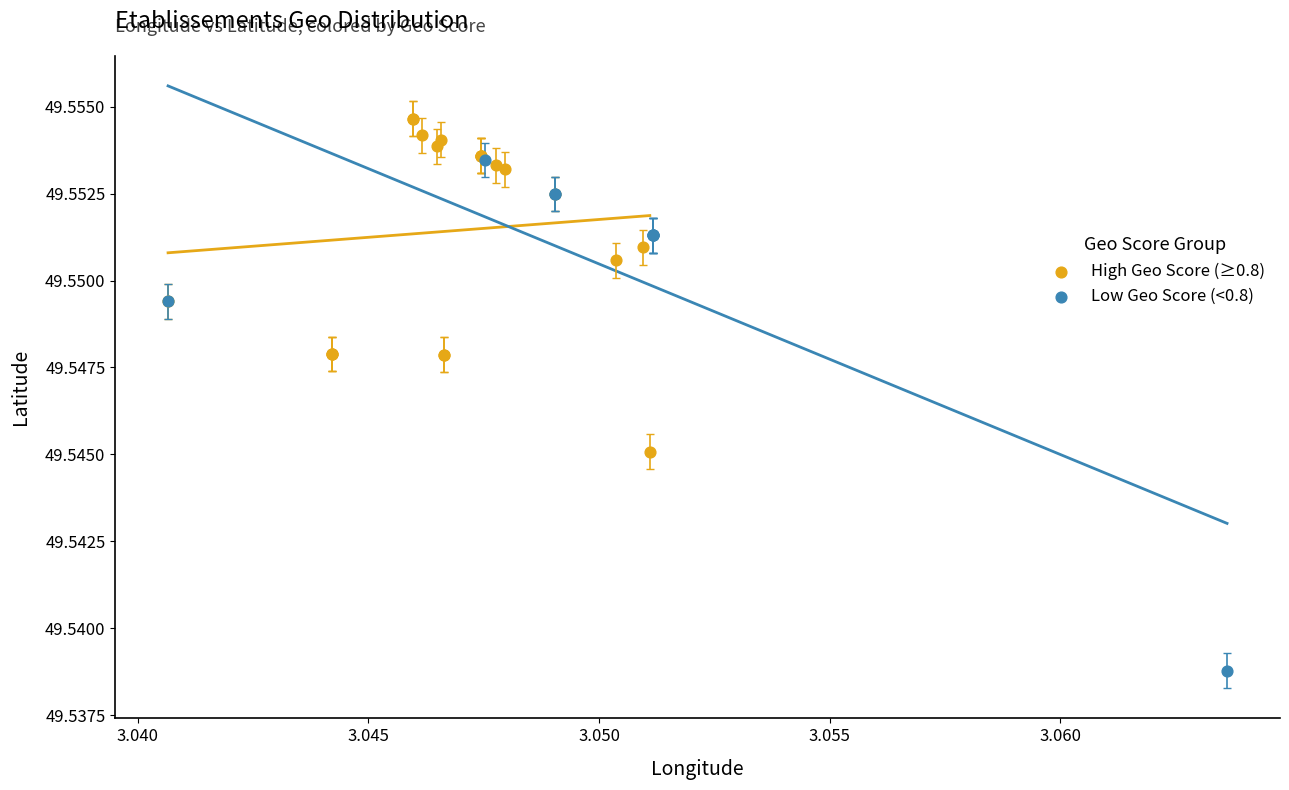

Which series has the largest Y range (max minus min)?

Low Geo Score (<0.8)